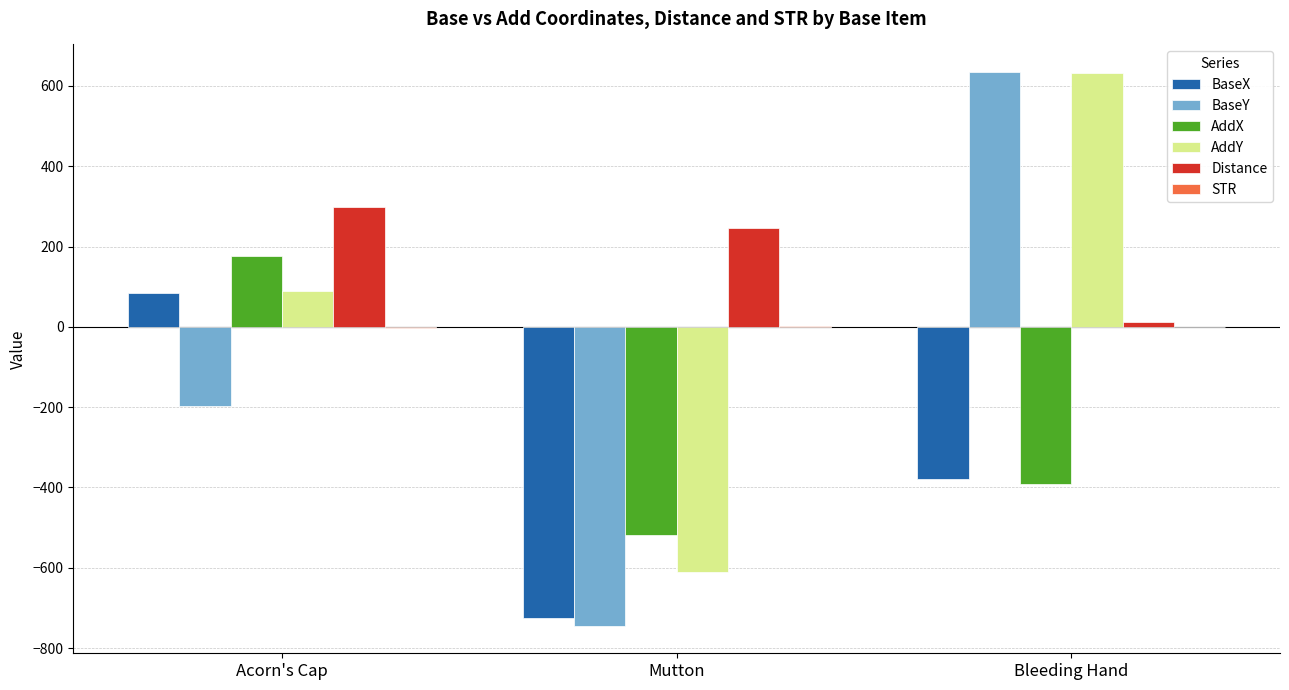

What is the sum of all BaseY values?

-305.8